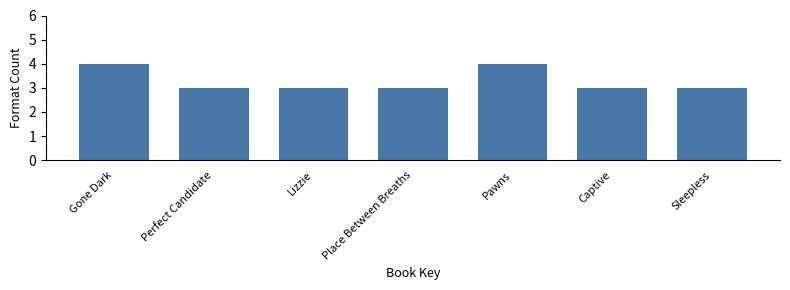

Reading right to left, list all the values displayed in this chart.

3	3	4	3	3	3	4